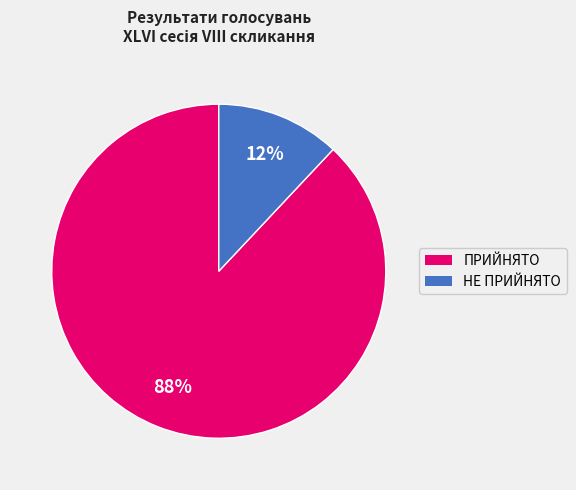

Rank the categories by value from highest to lowest.

ПРИЙНЯТО, НЕ ПРИЙНЯТО